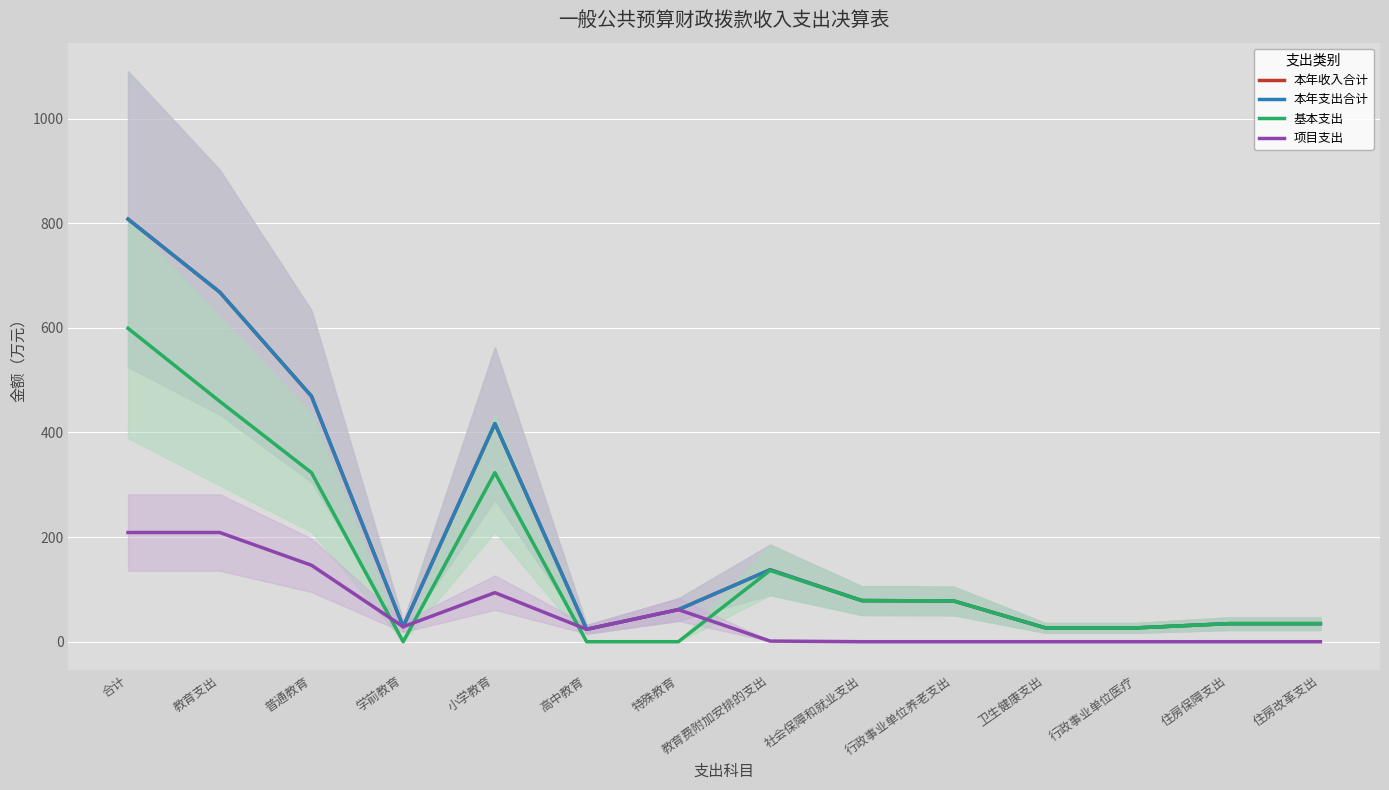

What is the total value across all series at 普通教育?

1408.0